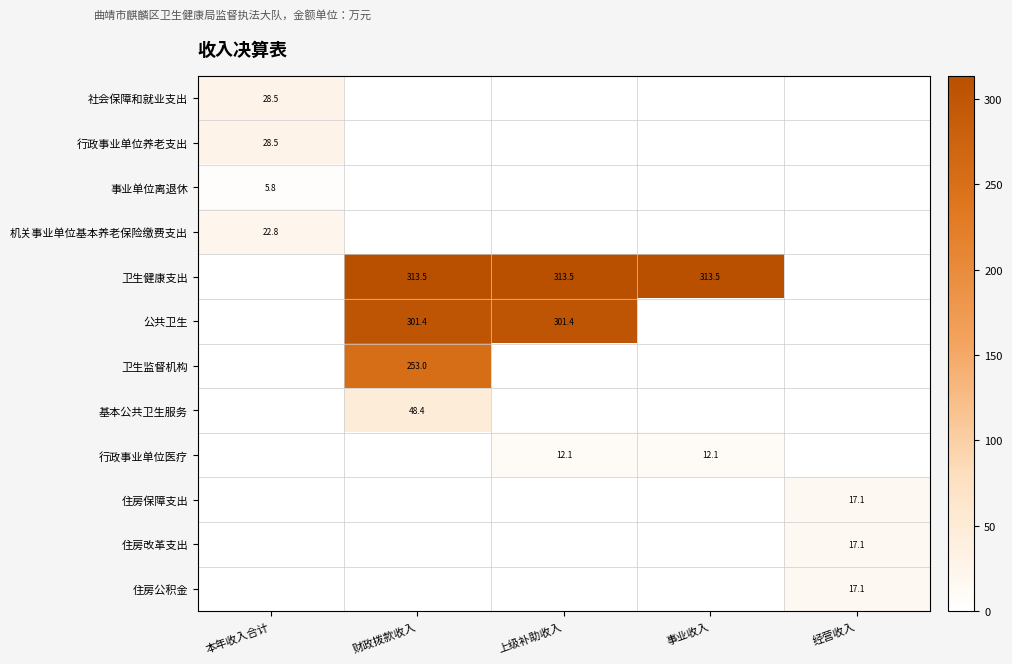

Is it true that 行政事业单位医疗 equals 12.1 at 上级补助收入?

True